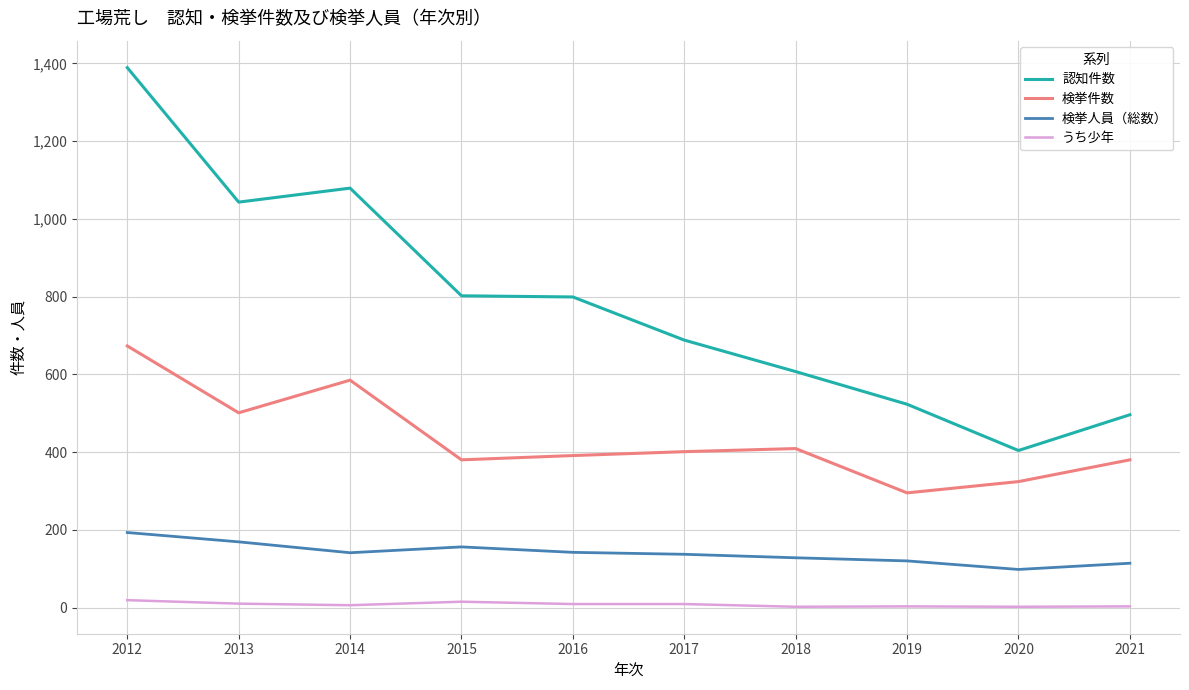

True or false: 検挙人員（総数） has a value of 184 at 2019.

False